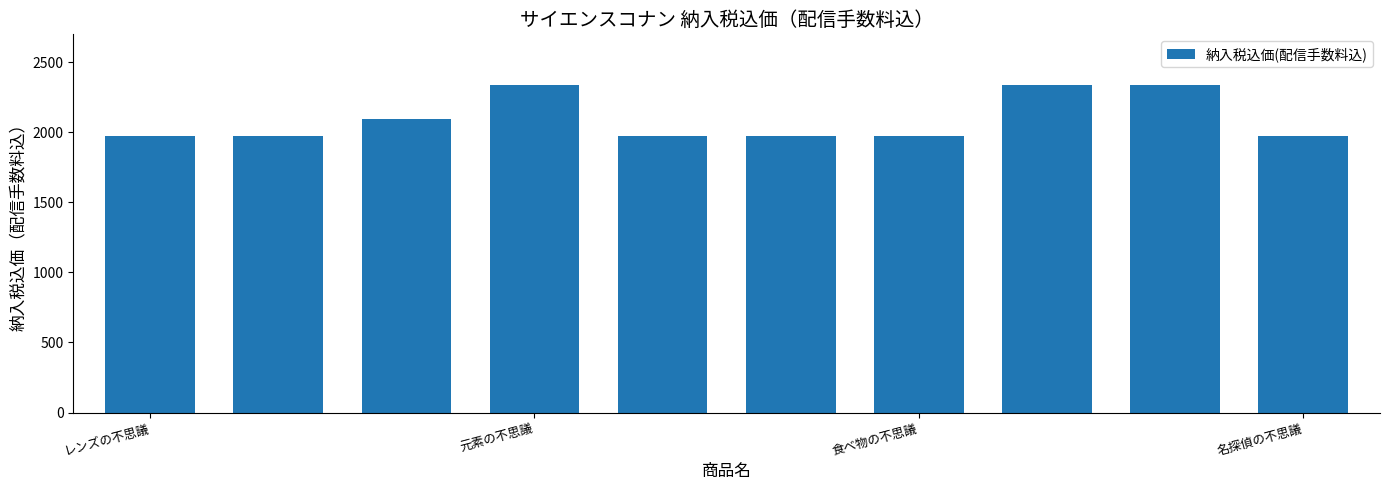

What is the value of the 2nd bar from the left?

1971